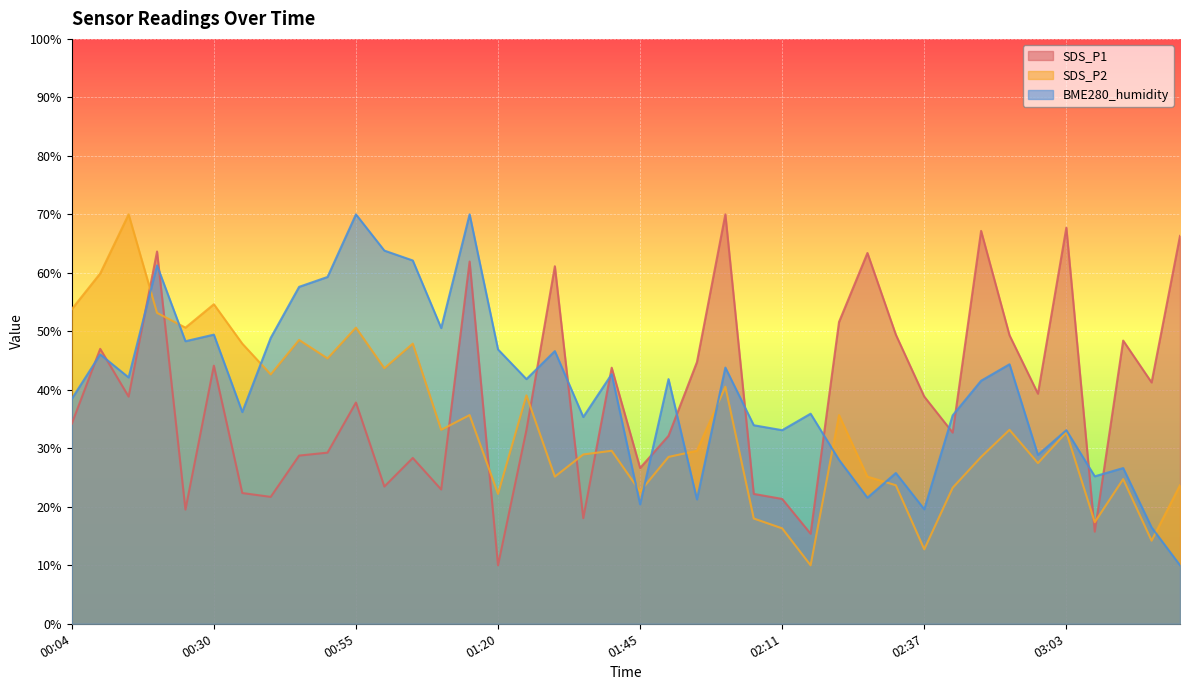

Reading left to right, what are all the values shown in this chart?

SDS_P1: 00:04=34.2	00:09=47.0	00:14=38.8	00:19=63.6	00:25=19.5	00:30=44.1	00:35=22.4	00:40=21.7	00:45=28.8	00:50=29.3	00:55=37.8	01:00=23.5	01:05=28.4	01:10=23.0	01:15=61.9	01:20=10.0	01:25=33.1	01:30=61.1	01:35=18.1	01:40=43.8	01:45=26.6	01:50=32.1	01:55=44.7	02:00=70.0	02:05=22.2	02:11=21.3	02:16=15.4	02:21=51.6	02:26=63.4	02:32=49.4	02:37=38.8	02:42=32.7	02:47=67.2	02:53=49.3	02:58=39.3	03:03=67.7	03:08=15.7	03:13=48.4	03:18=41.3	03:24=66.3
SDS_P2: 00:04=53.8	00:09=59.9	00:14=70.0	00:19=53.2	00:25=50.6	00:30=54.6	00:35=47.9	00:40=42.6	00:45=48.5	00:50=45.4	00:55=50.6	01:00=43.7	01:05=47.9	01:10=33.2	01:15=35.7	01:20=22.2	01:25=39.1	01:30=25.2	01:35=28.9	01:40=29.6	01:45=22.6	01:50=28.5	01:55=29.6	02:00=40.5	02:05=18.0	02:11=16.3	02:16=10.0	02:21=35.7	02:26=25.2	02:32=23.7	02:37=12.7	02:42=23.3	02:47=28.5	02:53=33.2	02:58=27.5	03:03=32.7	03:08=17.4	03:13=24.7	03:18=14.2	03:24=23.7
BME280_humidity: 00:04=38.5	00:09=46.1	00:14=42.1	00:19=61.3	00:25=48.3	00:30=49.4	00:35=36.2	00:40=48.9	00:45=57.6	00:50=59.3	00:55=70.0	01:00=63.8	01:05=62.1	01:10=50.6	01:15=70.0	01:20=46.9	01:25=41.8	01:30=46.6	01:35=35.4	01:40=42.7	01:45=20.4	01:50=41.8	01:55=21.3	02:00=43.8	02:05=33.9	02:11=33.1	02:16=35.9	02:21=28.0	02:26=21.5	02:32=25.8	02:37=19.6	02:42=35.6	02:47=41.5	02:53=44.4	02:58=28.9	03:03=33.1	03:08=25.2	03:13=26.6	03:18=16.5	03:24=10.0